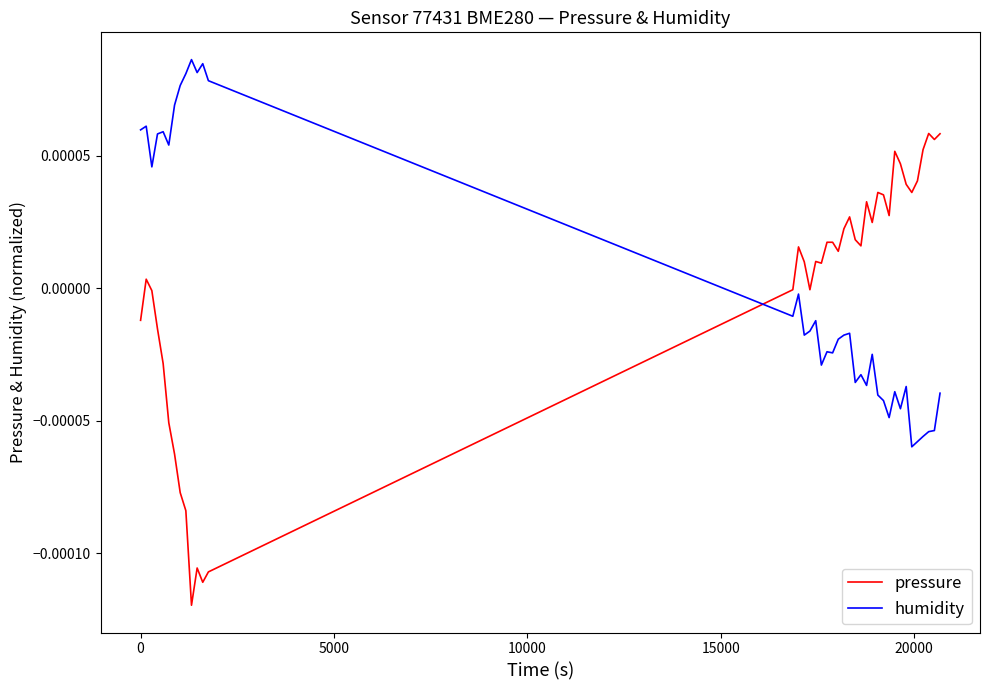

List the series in order of their peak value, highest first.

humidity, pressure